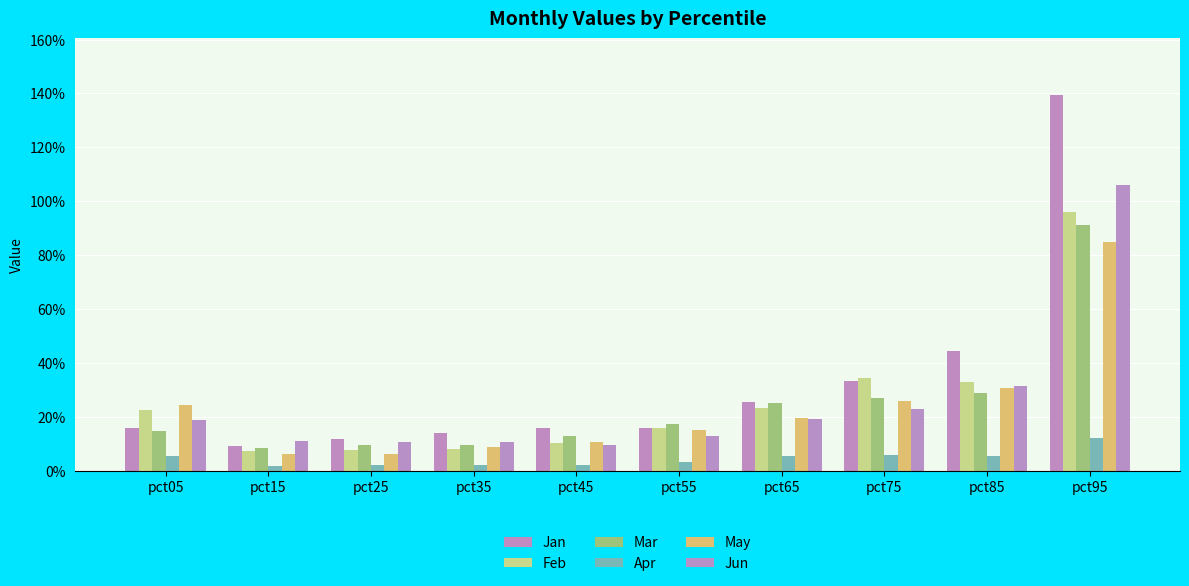

Does the chart contain any negative values?

No